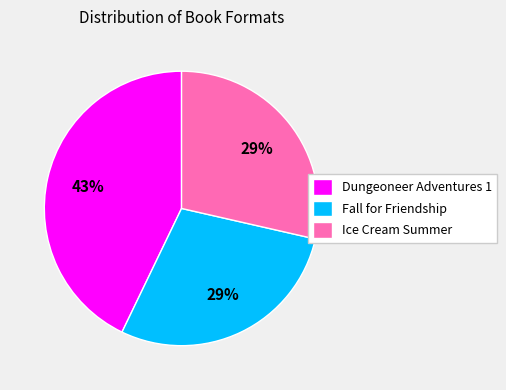

Which has a higher value, Dungeoneer Adventures 1 or Fall for Friendship?

Dungeoneer Adventures 1